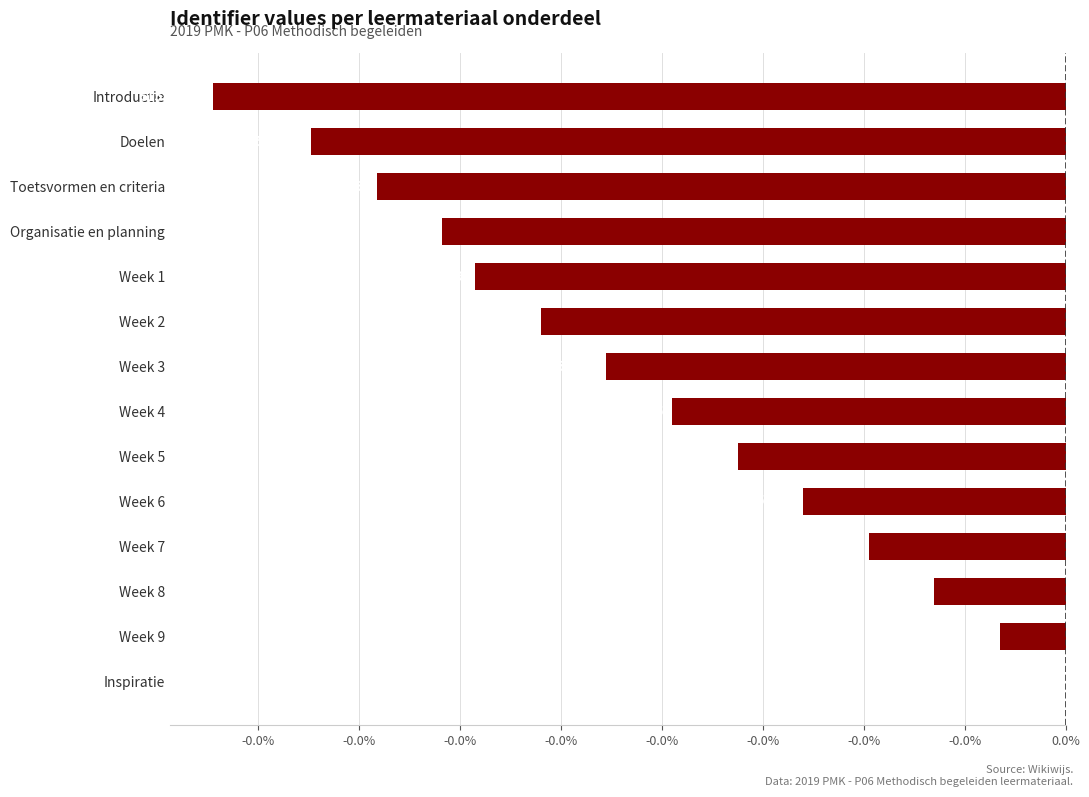

Are the bars horizontal?

Yes